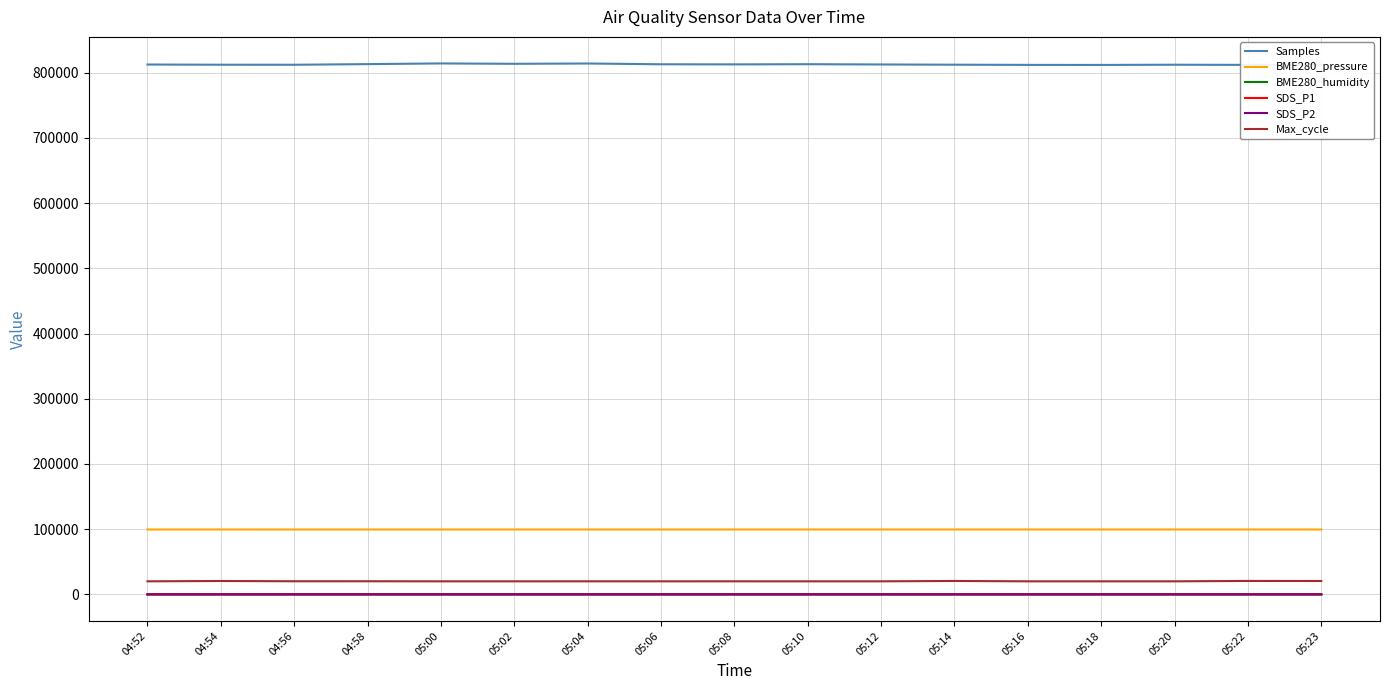

How many values in the Samples series are below 812551?

8